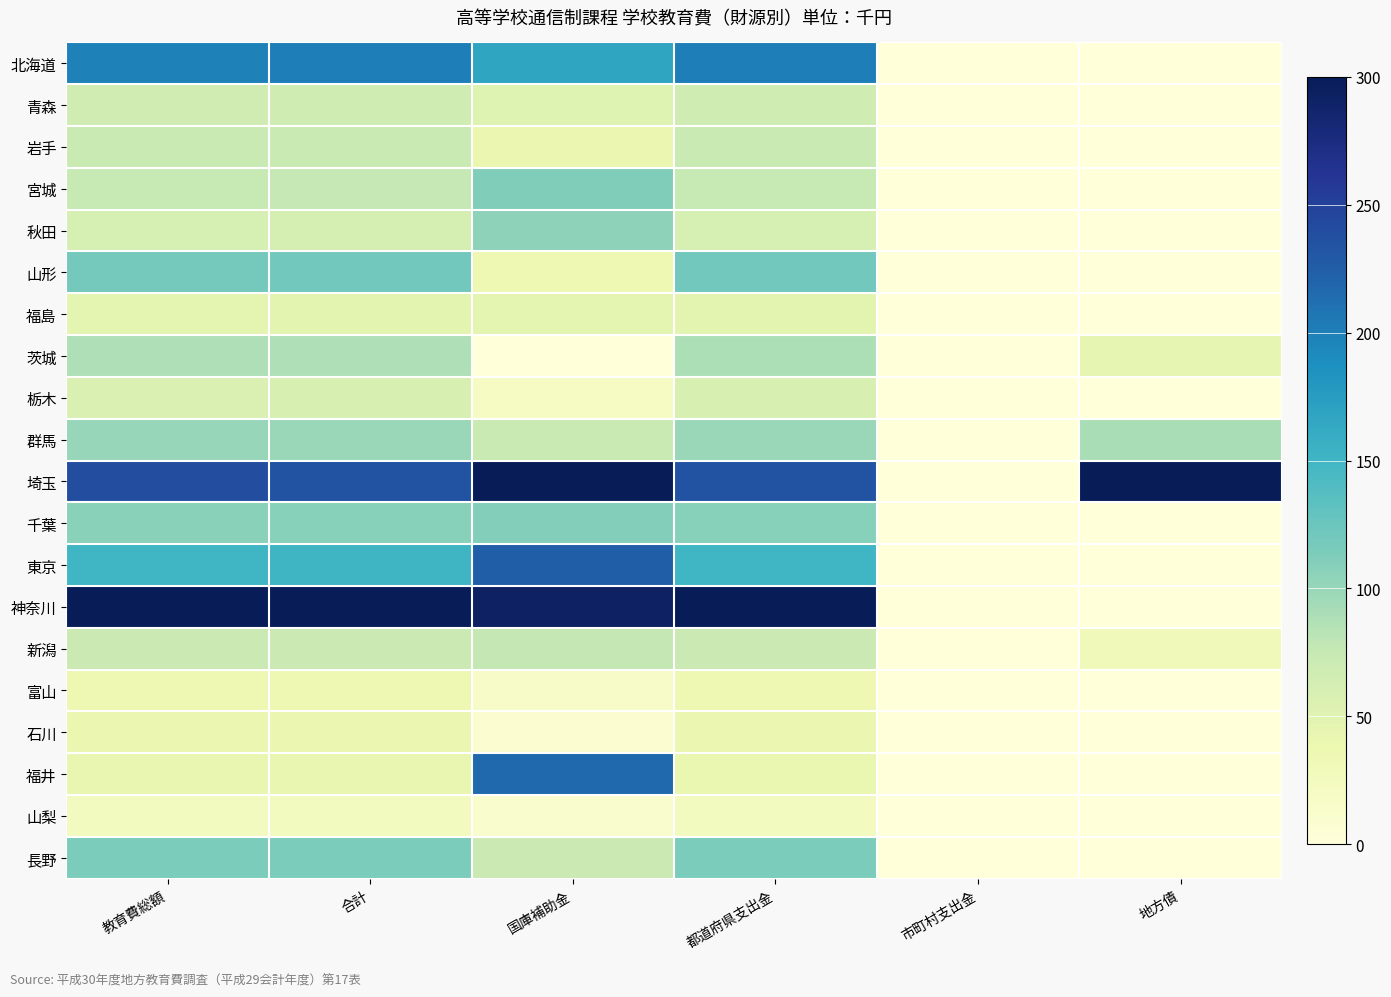

Reading left to right, list all the values displayed in this chart.

北海道: 教育費総額=198.8	合計=200.4	国庫補助金=166.7	都道府県支出金=200.5	市町村支出金=0.0	地方債=0.0
青森: 教育費総額=66.4	合計=67.0	国庫補助金=51.6	都道府県支出金=67.0	市町村支出金=0.0	地方債=0.0
岩手: 教育費総額=71.9	合計=72.5	国庫補助金=38.8	都道府県支出金=72.6	市町村支出金=0.0	地方債=0.0
宮城: 教育費総額=74.4	合計=75.0	国庫補助金=112.2	都道府県支出金=74.9	市町村支出金=0.0	地方債=0.0
秋田: 教育費総額=60.7	合計=61.1	国庫補助金=105.4	都道府県支出金=60.9	市町村支出金=0.0	地方債=0.0
山形: 教育費総額=119.2	合計=120.2	国庫補助金=35.4	都道府県支出金=120.6	市町村支出金=0.0	地方債=0.0
福島: 教育費総額=46.6	合計=47.0	国庫補助金=45.7	都道府県支出金=47.0	市町村支出金=0.0	地方債=0.1
茨城: 教育費総額=87.8	合計=87.6	国庫補助金=0.0	都道府県支出金=88.0	市町村支出金=0.0	地方債=43.9
栃木: 教育費総額=57.4	合計=57.9	国庫補助金=21.0	都道府県支出金=58.0	市町村支出金=0.0	地方債=0.0
群馬: 教育費総額=100.2	合計=99.1	国庫補助金=72.5	都道府県支出金=99.2	市町村支出金=0.0	地方債=90.3
埼玉: 教育費総額=238.8	合計=234.4	国庫補助金=300.0	都道府県支出金=234.1	市町村支出金=0.0	地方債=300.0
千葉: 教育費総額=107.3	合計=108.2	国庫補助金=110.4	都道府県支出金=108.2	市町村支出金=0.0	地方債=0.0
東京: 教育費総額=150.2	合計=151.4	国庫補助金=224.9	都道府県支出金=151.1	市町村支出金=0.0	地方債=0.0
神奈川: 教育費総額=300.0	合計=300.0	国庫補助金=292.3	都道府県支出金=300.0	市町村支出金=0.0	地方債=0.0
新潟: 教育費総額=70.4	合計=70.4	国庫補助金=76.9	都道府県支出金=70.4	市町村支出金=0.0	地方債=28.1
富山: 教育費総額=35.7	合計=36.0	国庫補助金=16.9	都道府県支出金=36.1	市町村支出金=0.0	地方債=0.0
石川: 教育費総額=38.7	合計=39.0	国庫補助金=7.1	都道府県支出金=39.2	市町村支出金=0.0	地方債=0.0
福井: 教育費総額=41.3	合計=41.6	国庫補助金=216.8	都道府県支出金=40.8	市町村支出金=0.0	地方債=0.0
山梨: 教育費総額=24.1	合計=24.3	国庫補助金=12.6	都道府県支出金=24.4	市町村支出金=0.0	地方債=0.0
長野: 教育費総額=113.7	合計=114.6	国庫補助金=71.2	都道府県支出金=114.8	市町村支出金=0.0	地方債=0.0